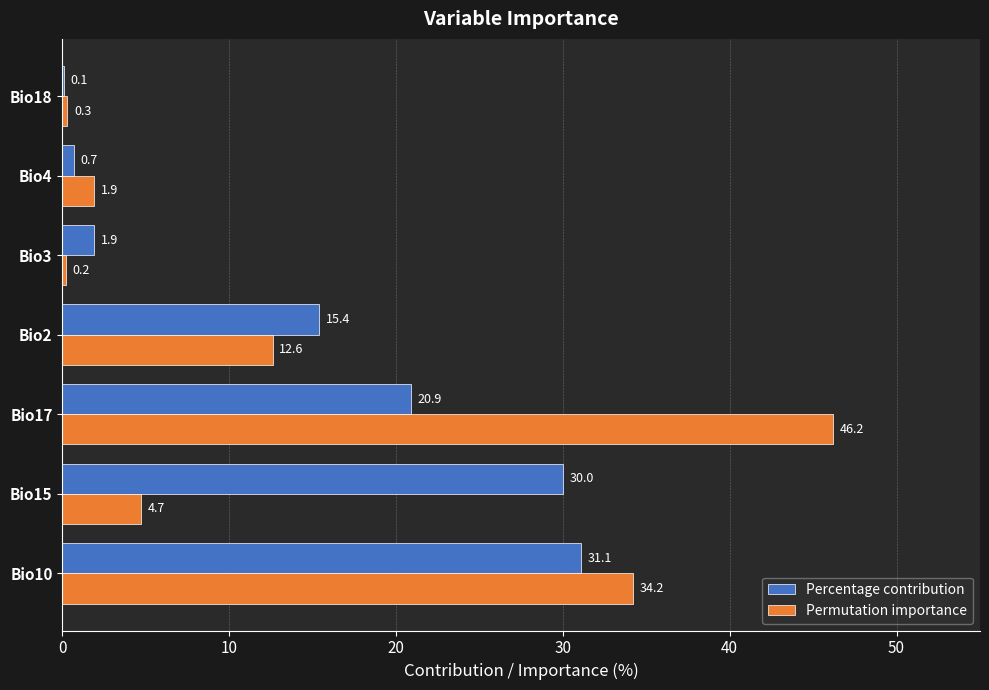

At which category is the sum across all series the highest?

Bio17